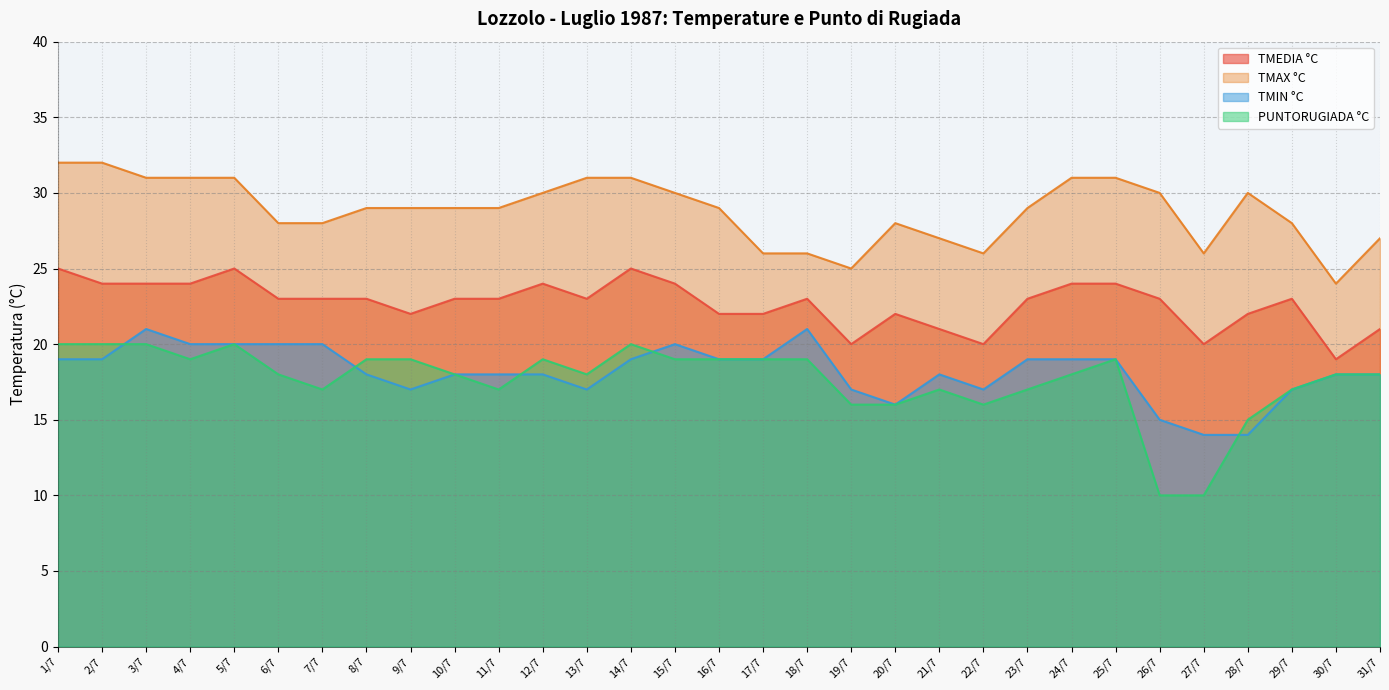

At which label is TMIN °C closest to 17?

9/7